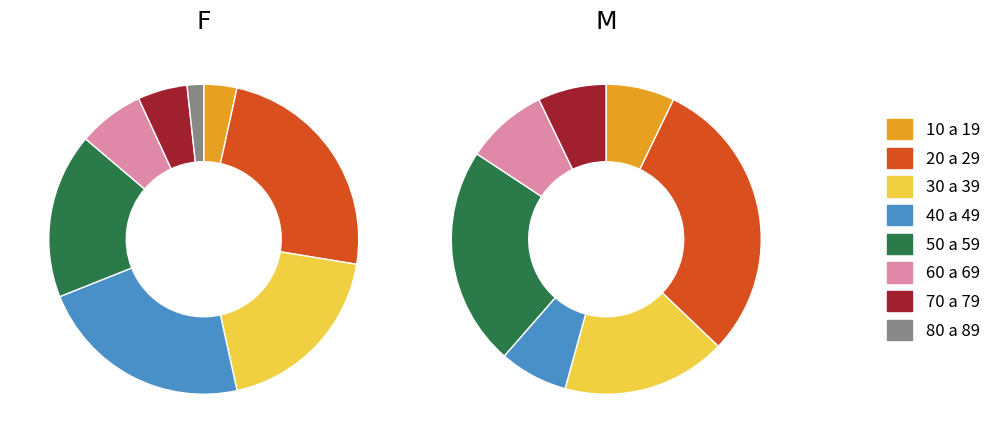

To the nearest percent, what percentage of the pie is 40 a 49?

22%